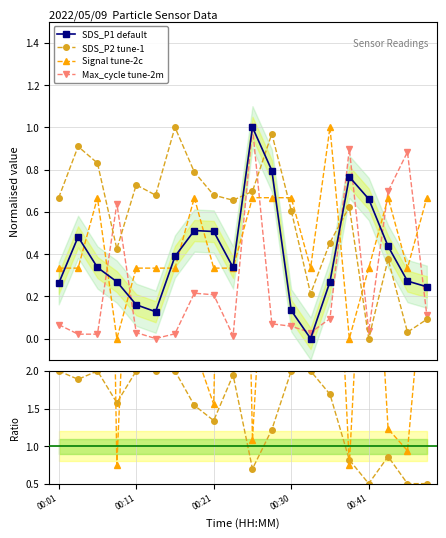

How many times do SDS_P2 tune-1 and SDS_P1 default cross each other?

3